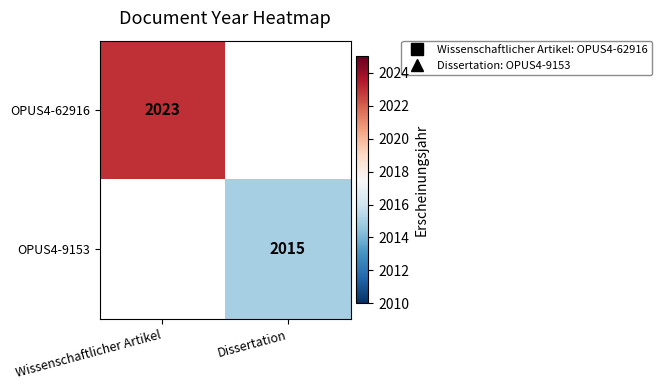

At how many categories does at least one series exceed 2020?

1